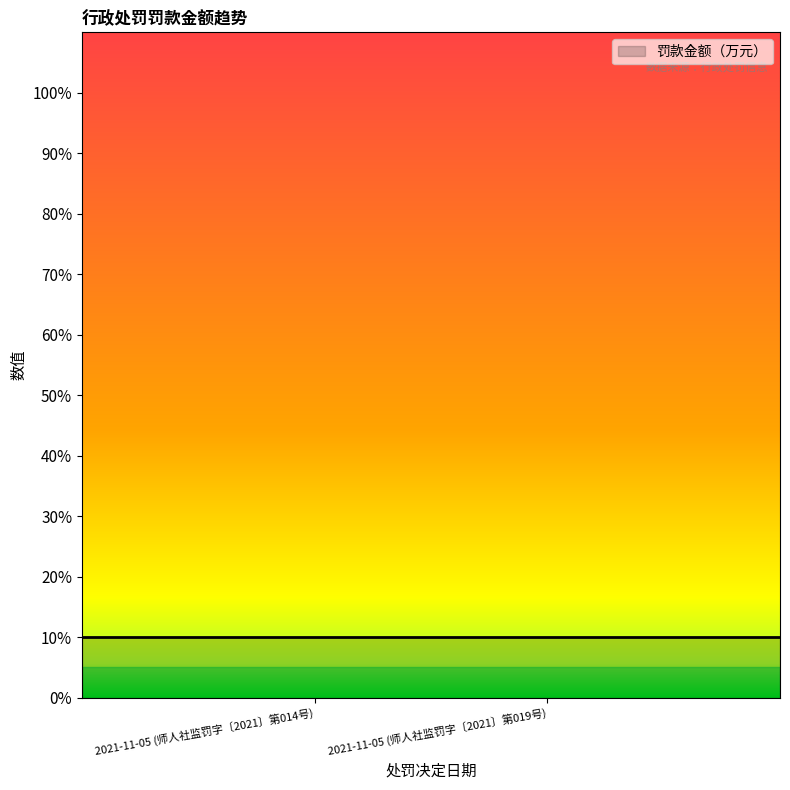

What is the label of the 1st point from the right?

2021-11-05 (师人社监罚字〔2021〕第019号)